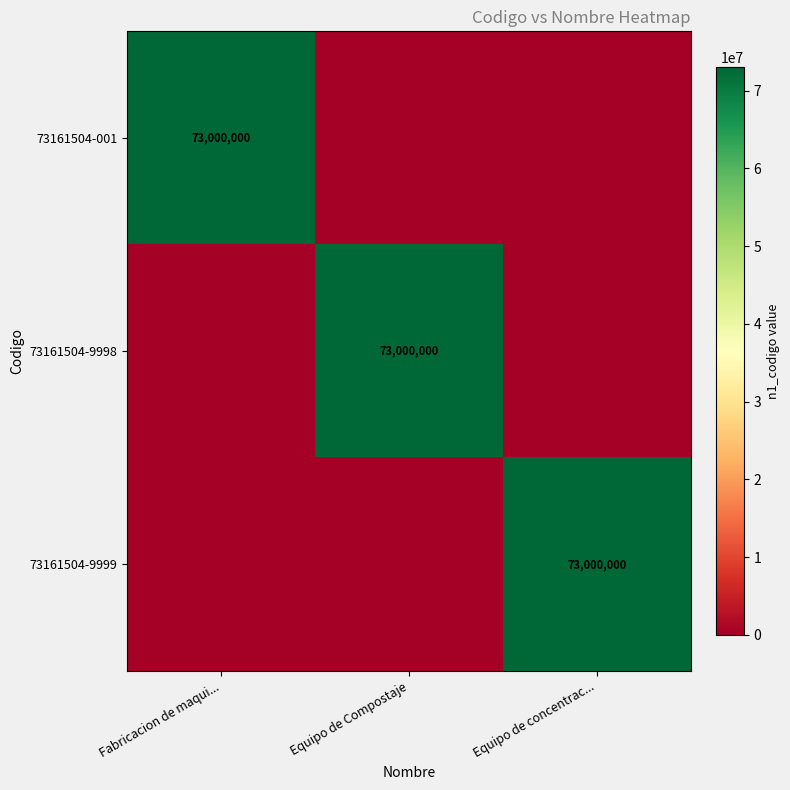

True or false: 73161504-9999 has a value of 73000000 at Equipo de concentrac....

True